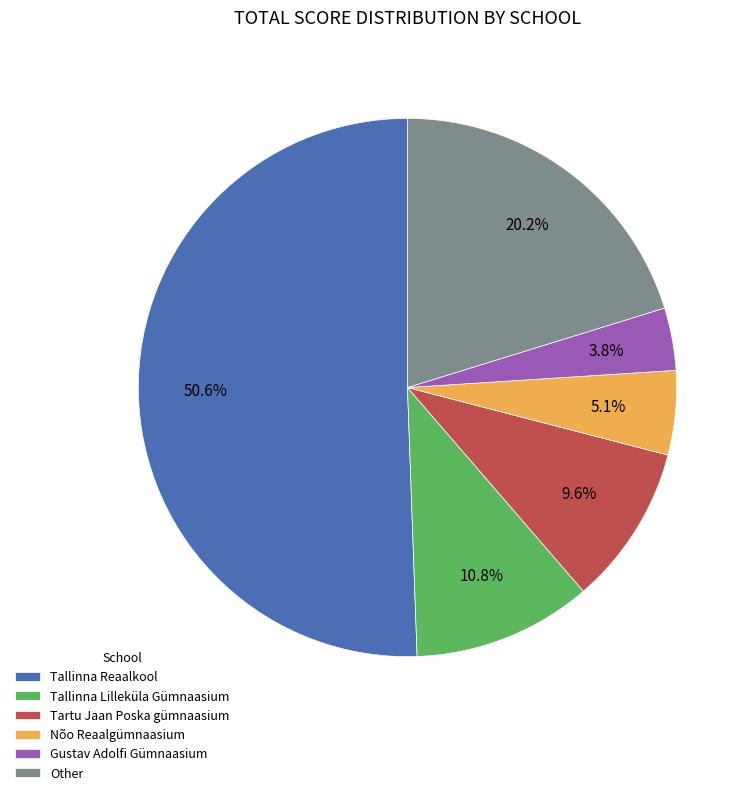

Approximately how many times larger is the value at Tartu Jaan Poska gümnaasium compared to Tallinna Reaalkool?

0.2